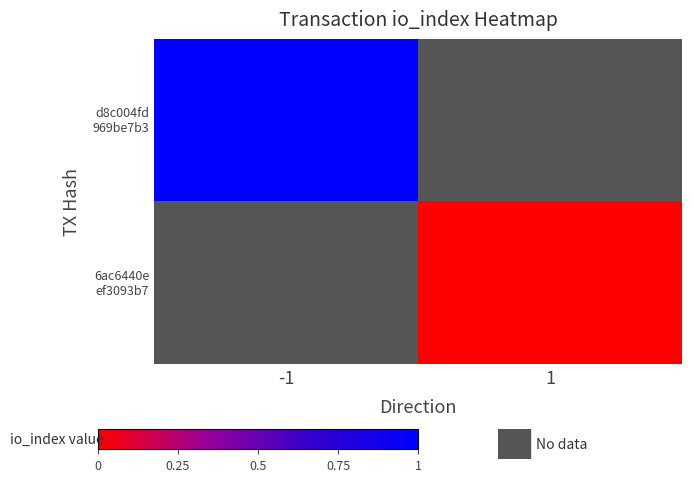

How many positive values does the d8c004fd 969be7b3 series have?

1